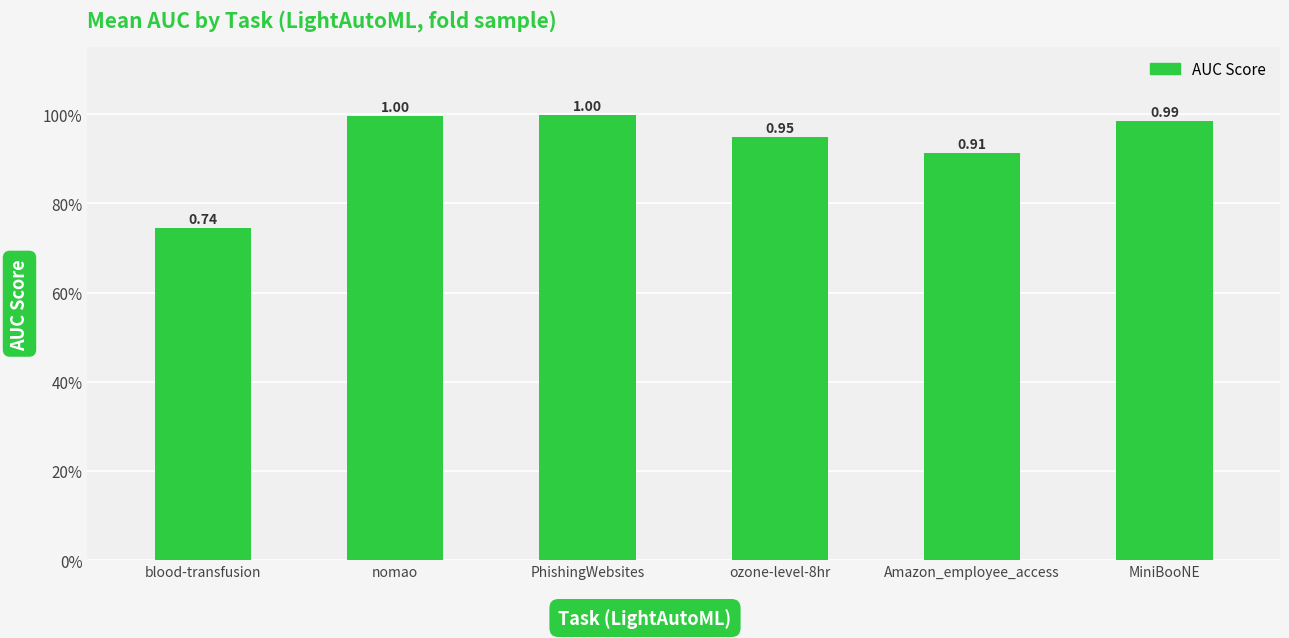

The chart shows a value of 0.5 at nomao. True or false?

False